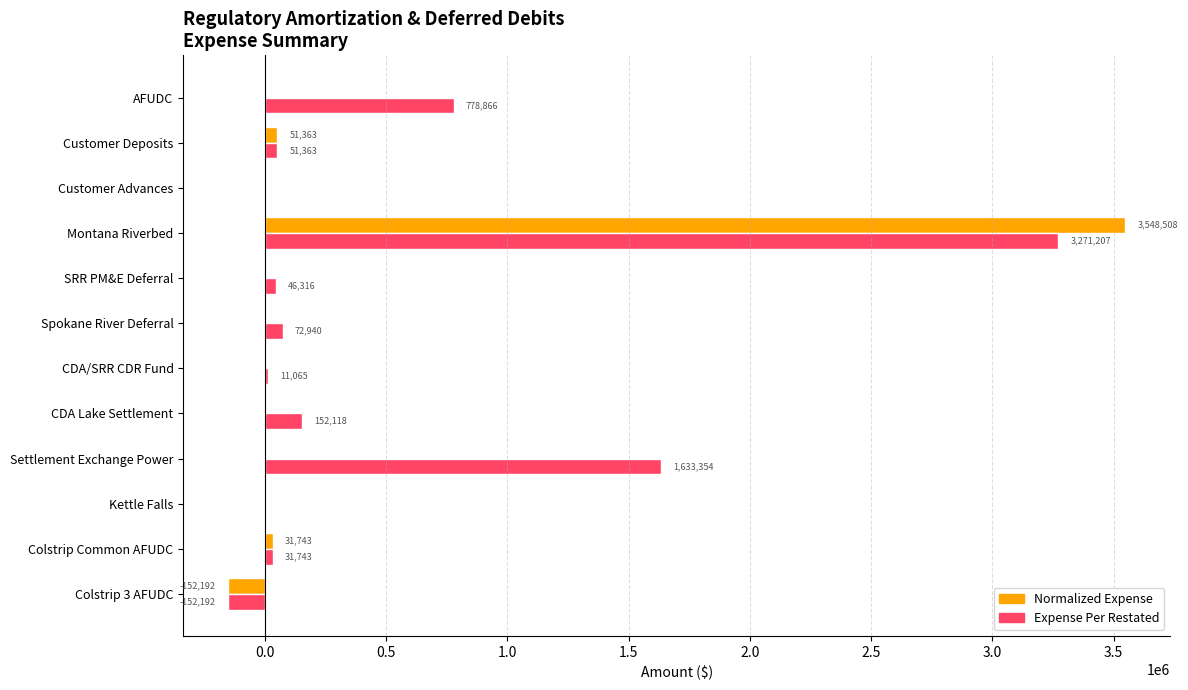

At which category does the chart reach its peak across all series?

Montana Riverbed